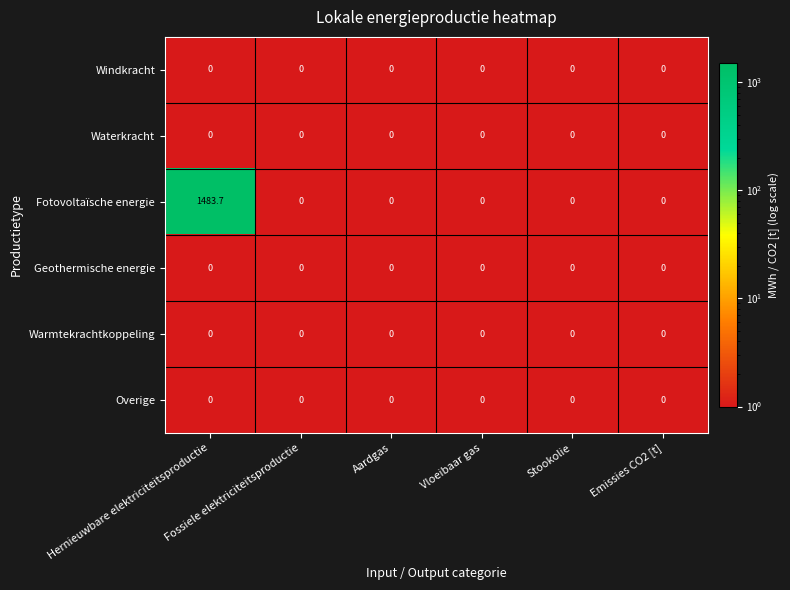

Which series has the largest range (max minus min)?

Fotovoltaïsche energie